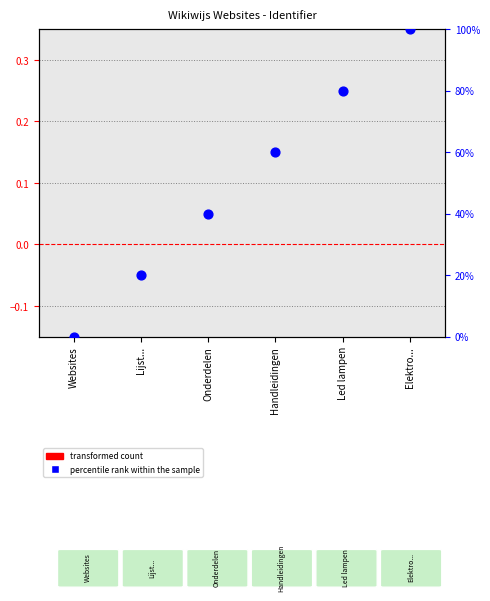

What is the total value across all series at Lijst...?

20.0